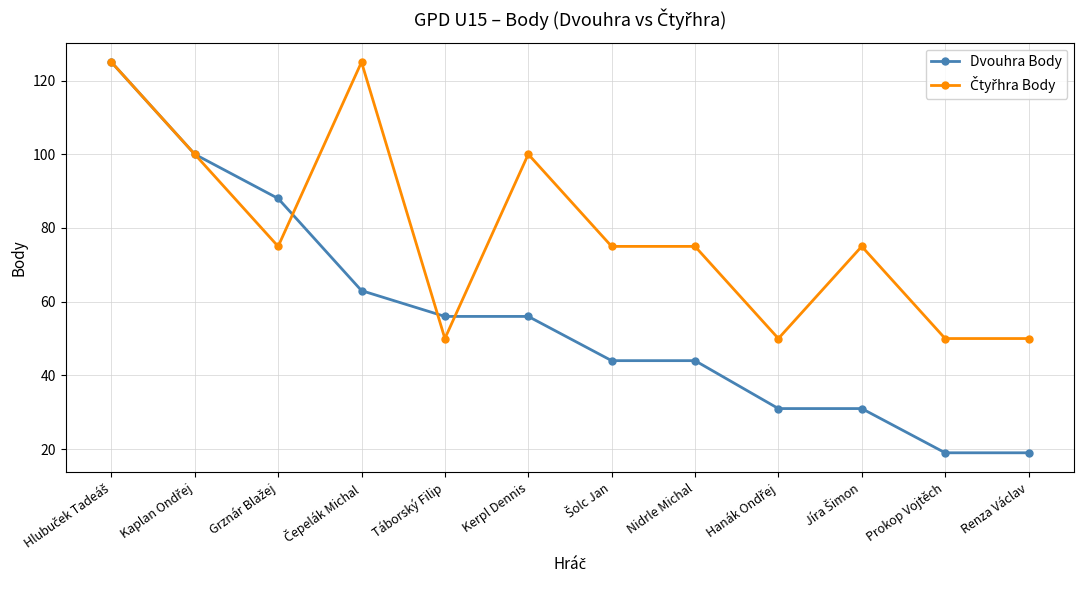

At how many categories does at least one series exceed 65?

8